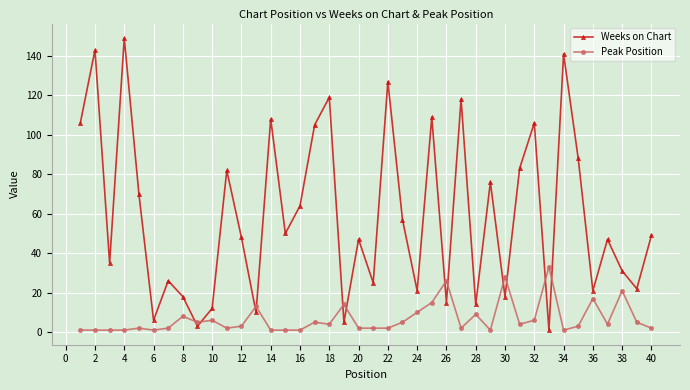

How many values in the Weeks on Chart series are below 49?

20